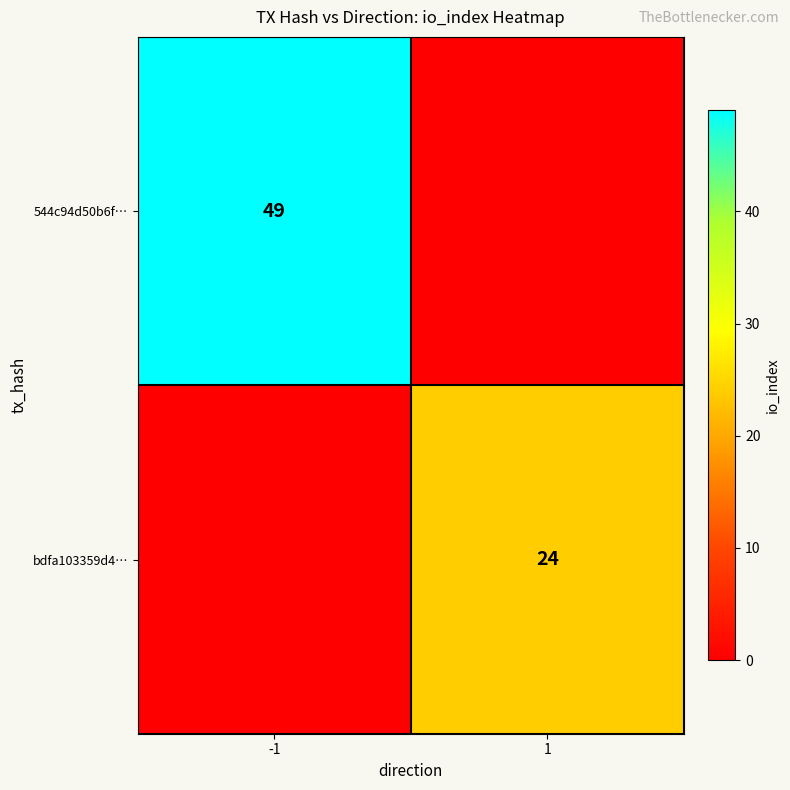

The 544c94d50b6f… series shows 49 at -1. True or false?

True